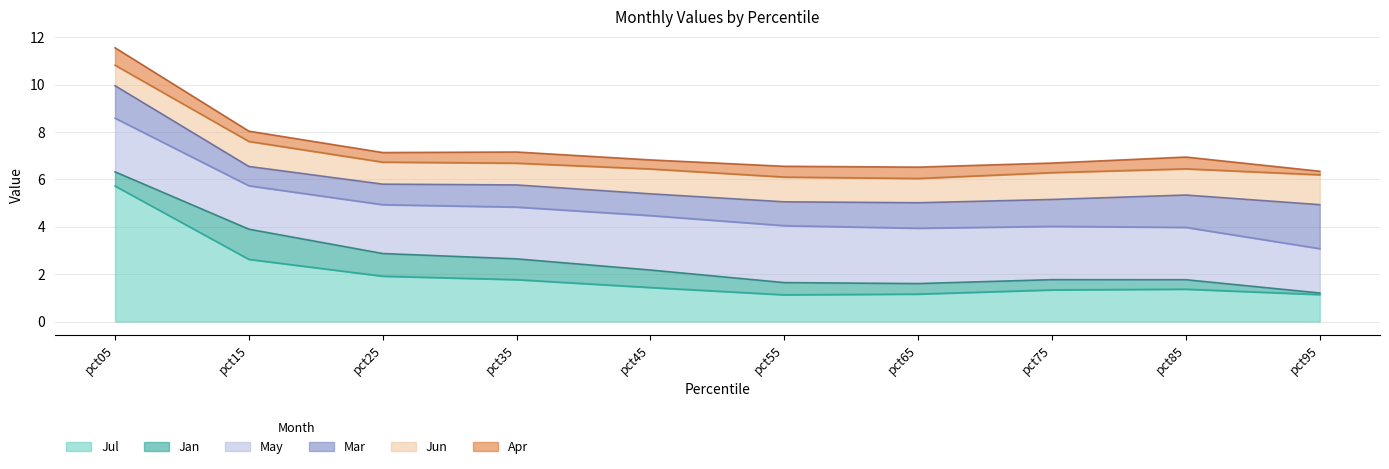

The Jun series shows 1.1 at pct85. True or false?

True